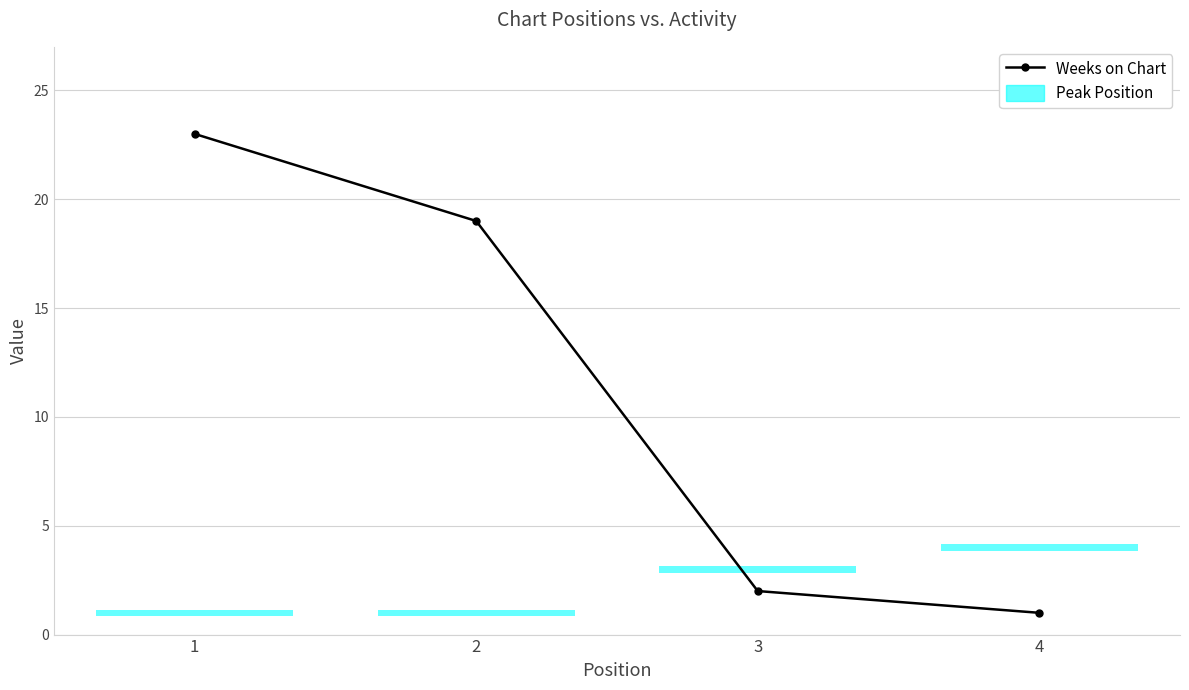

Between 4 and 3, which is larger?

3